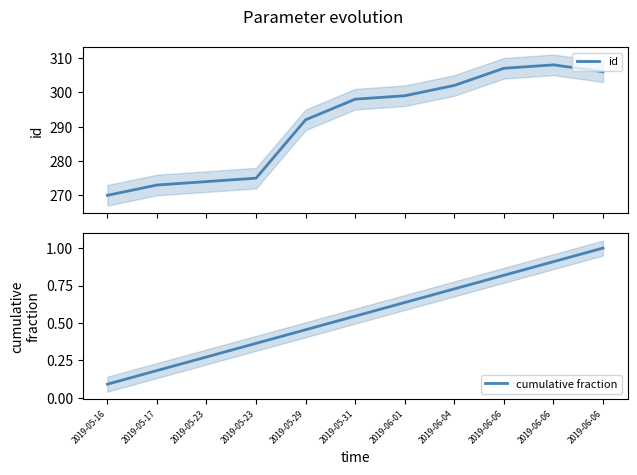

Which series has the largest total across all categories?

id